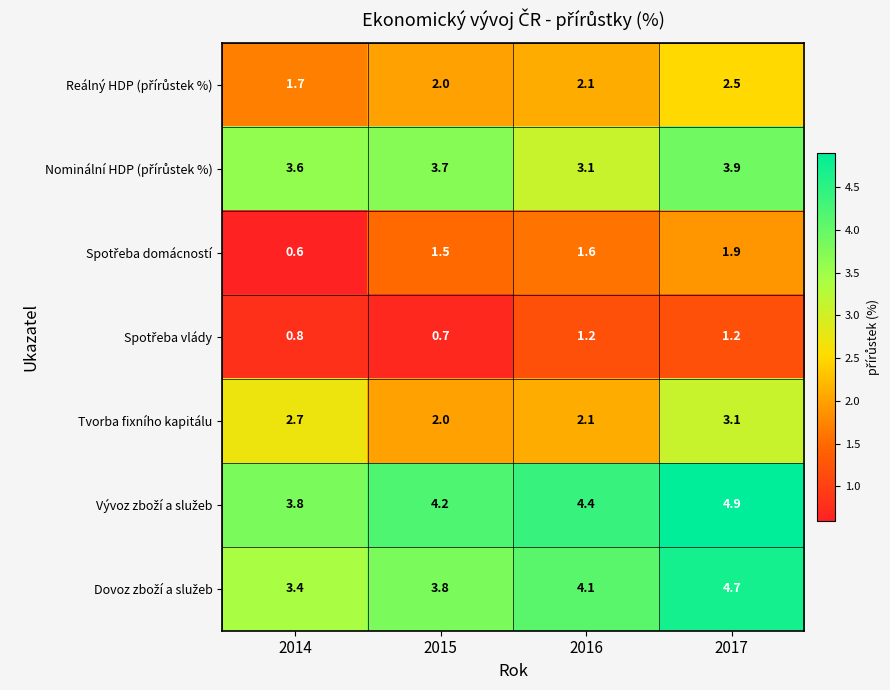

The value of Tvorba fixního kapitálu at 2016 is 0.6. True or false?

False